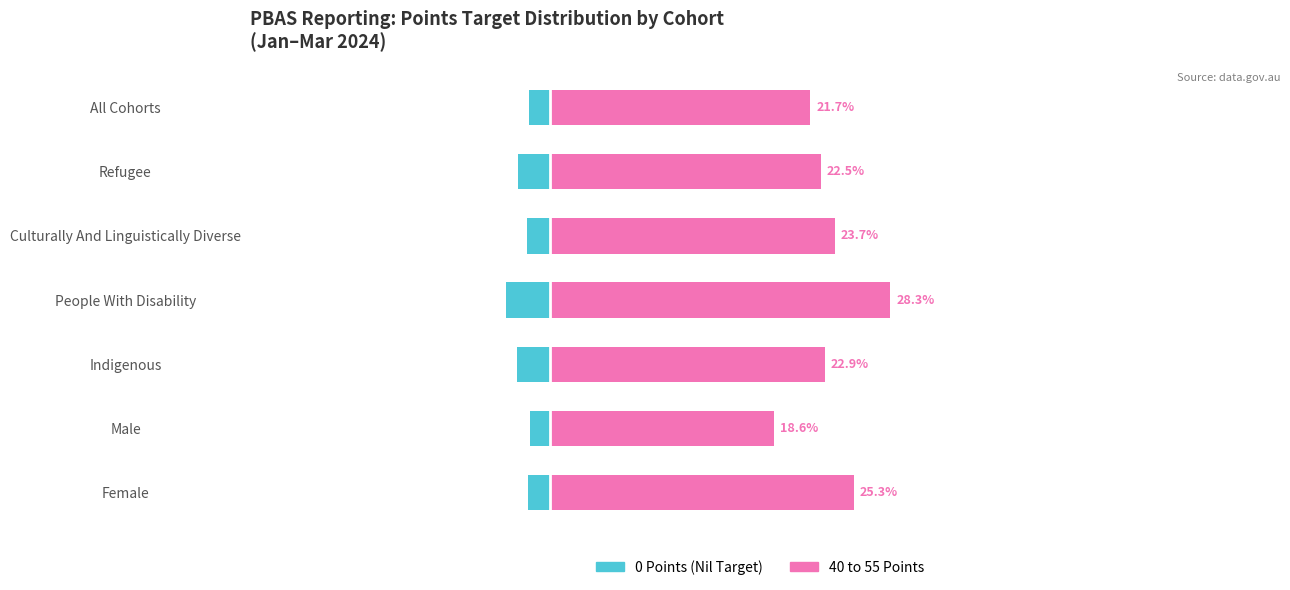

Which series changed the most between Culturally And Linguistically Diverse and All Cohorts?

40 to 55 Points